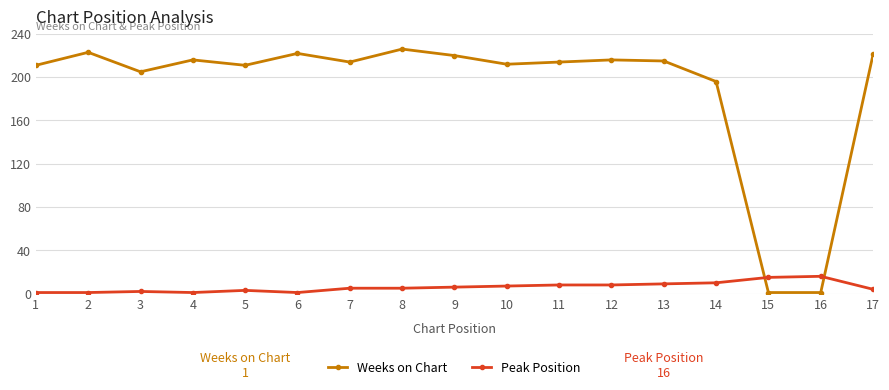

Which series changed the most between 9 and 15?

Weeks on Chart